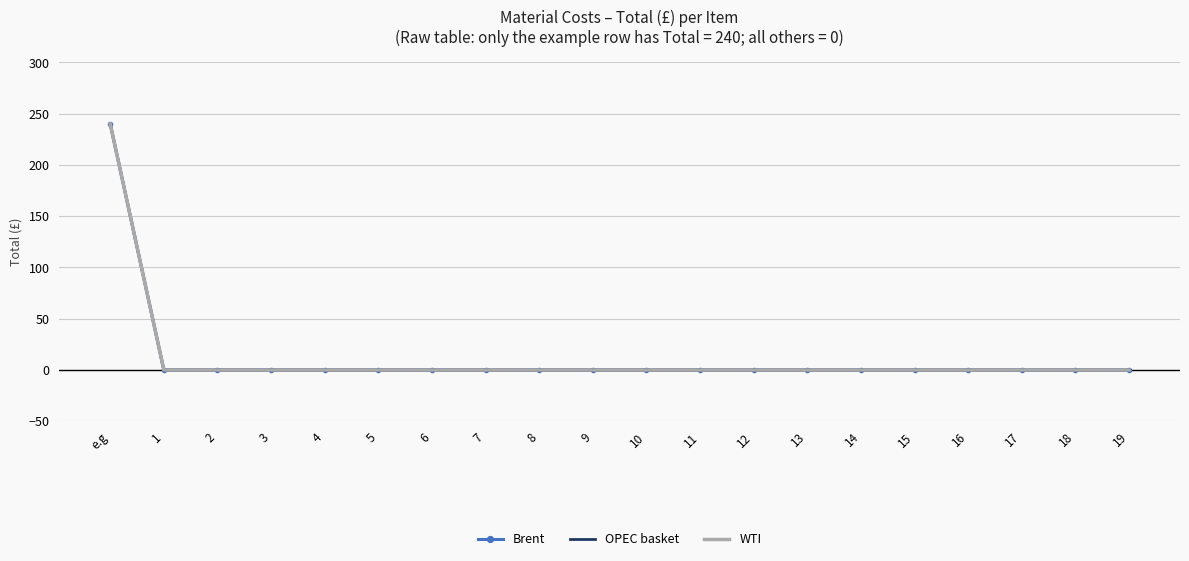

Is the value of Brent at 2 greater than the value of WTI at 9?

No